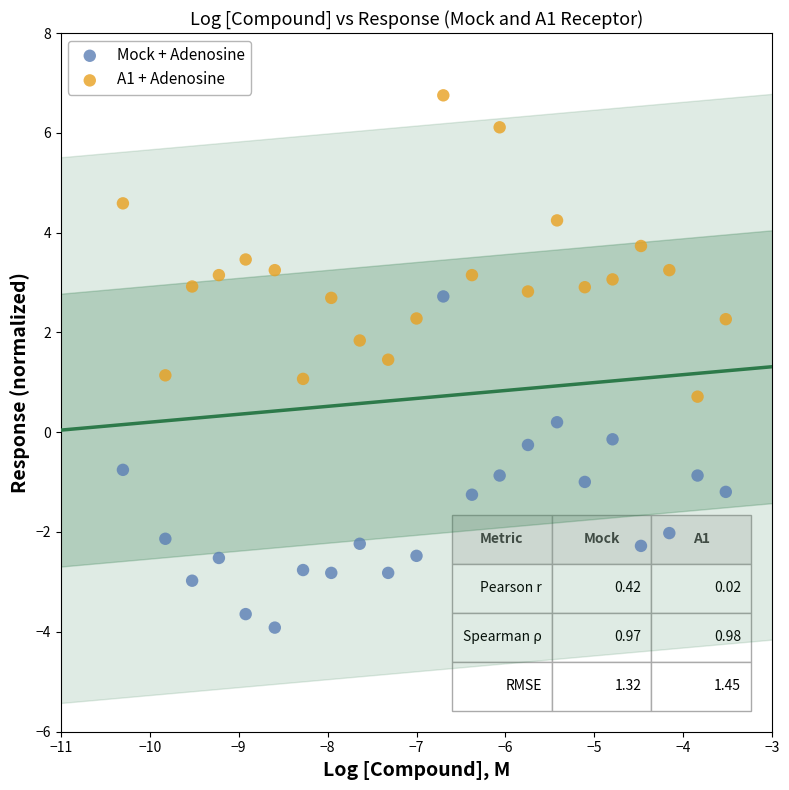

Across all data points, what is the range of Y values (max minus min)?

10.7